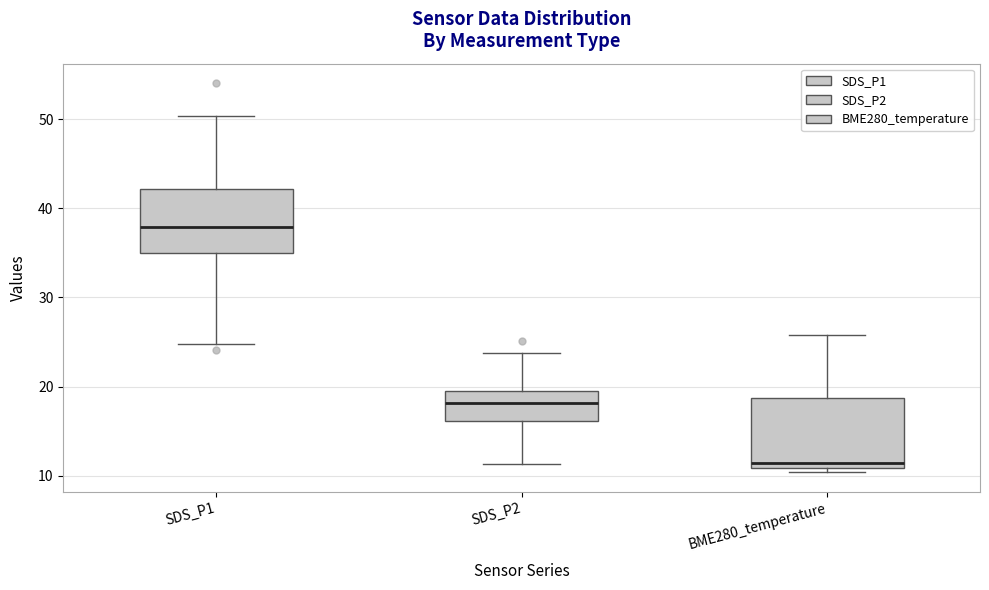

Reading left to right, read every box against the y-axis: the position of its median line, the range the box covers, and the ends of its whiskers. The values are not printed on the chart, so give them approximately, as read against the axis.

SDS_P1: median 38, box 35 to 42, whiskers 25 to 50
SDS_P2: median 18, box 16 to 20, whiskers 11 to 24
BME280_temperature: median 11 (just above the box's lower edge), box 11 to 19, whiskers 10 to 26